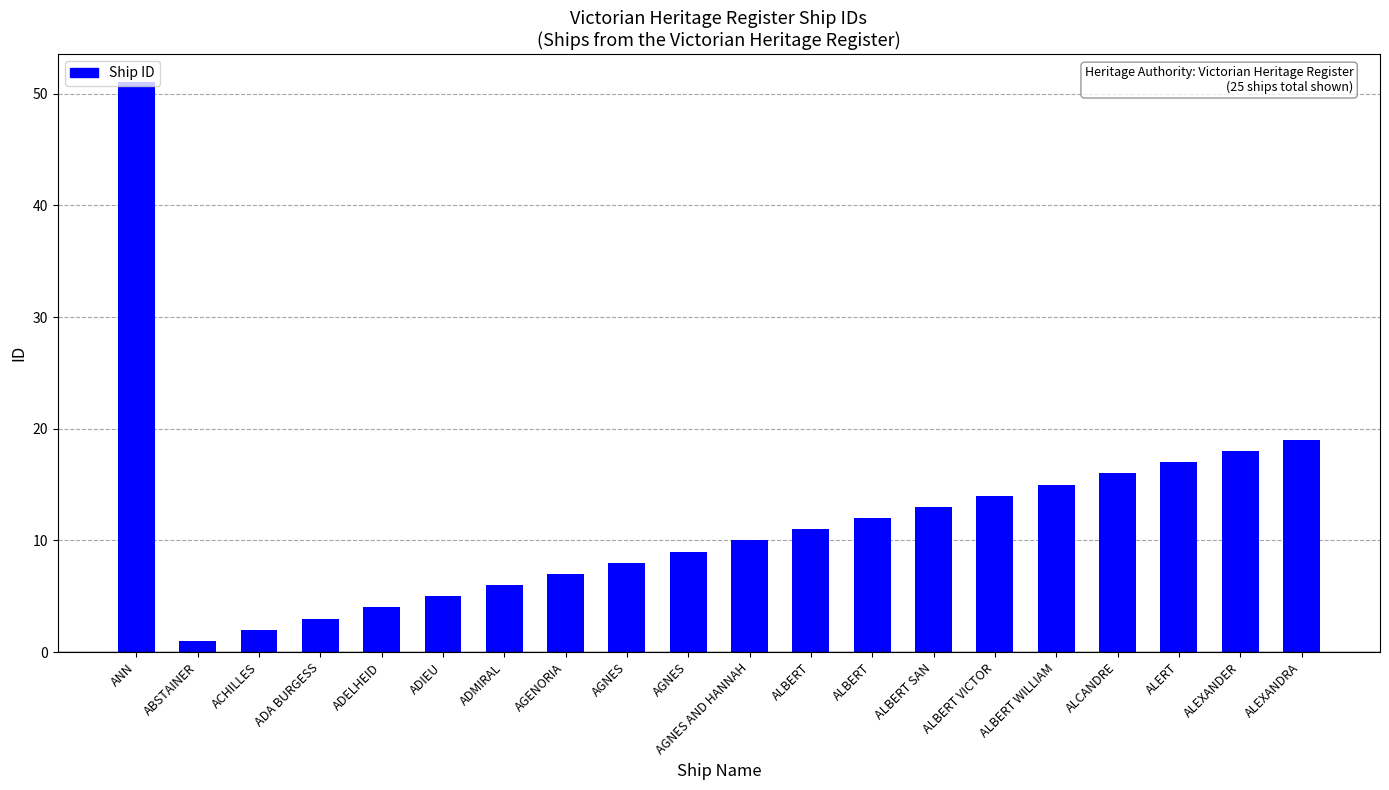

At which category does the chart reach its minimum across all series?

ABSTAINER